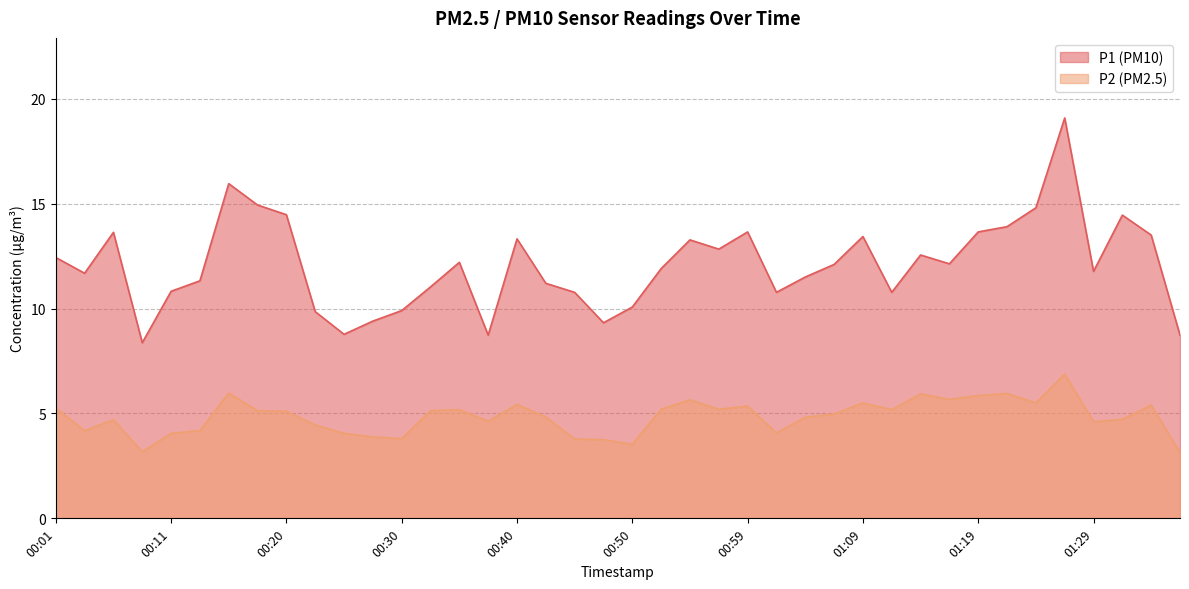

The value of P1 at 01:12 is 5.3. True or false?

False